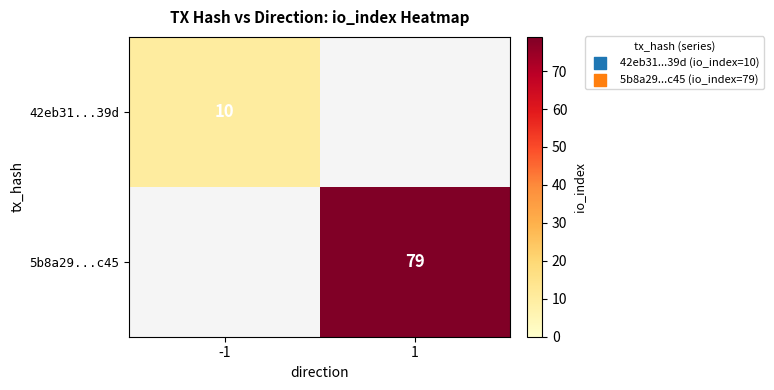

At which category does the chart reach its minimum across all series?

1